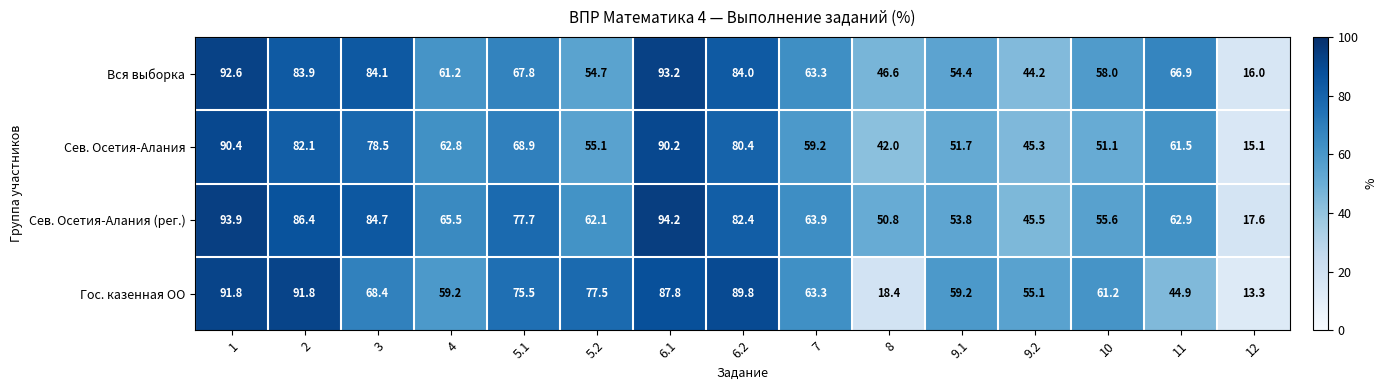

What is the greatest value displayed?

94.2